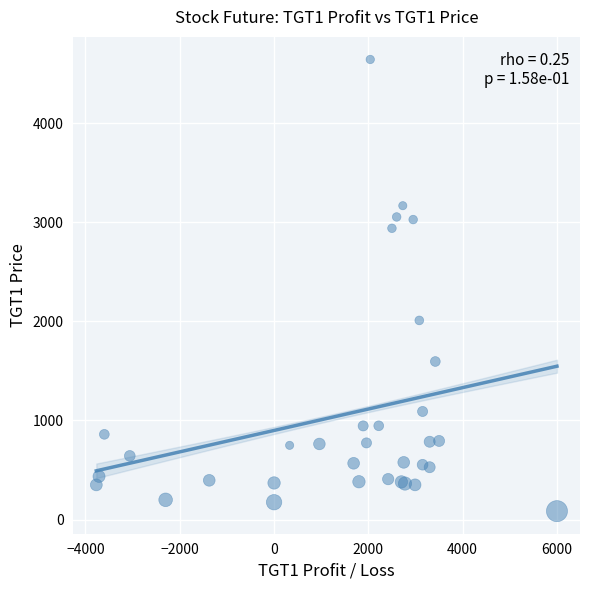

What Y value in the scatter plot is closest to 2364?

2010.2